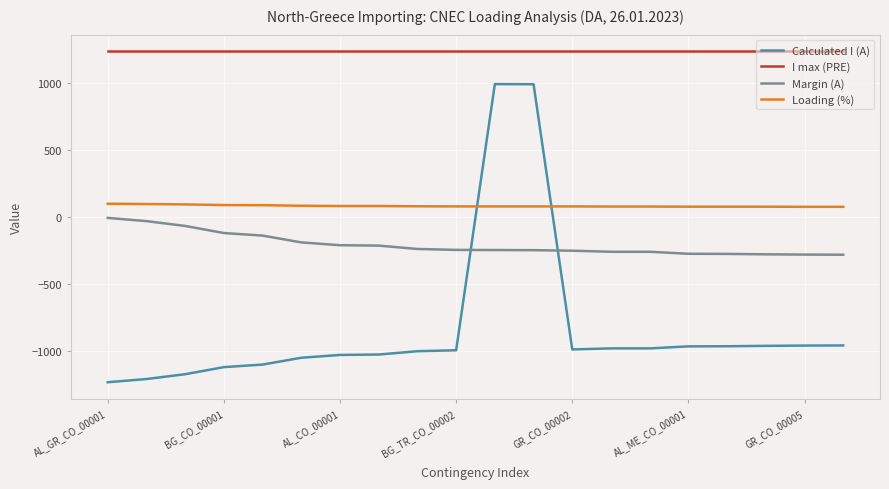

What is the difference between the maximum and minimum values in the Margin (A) series?

275